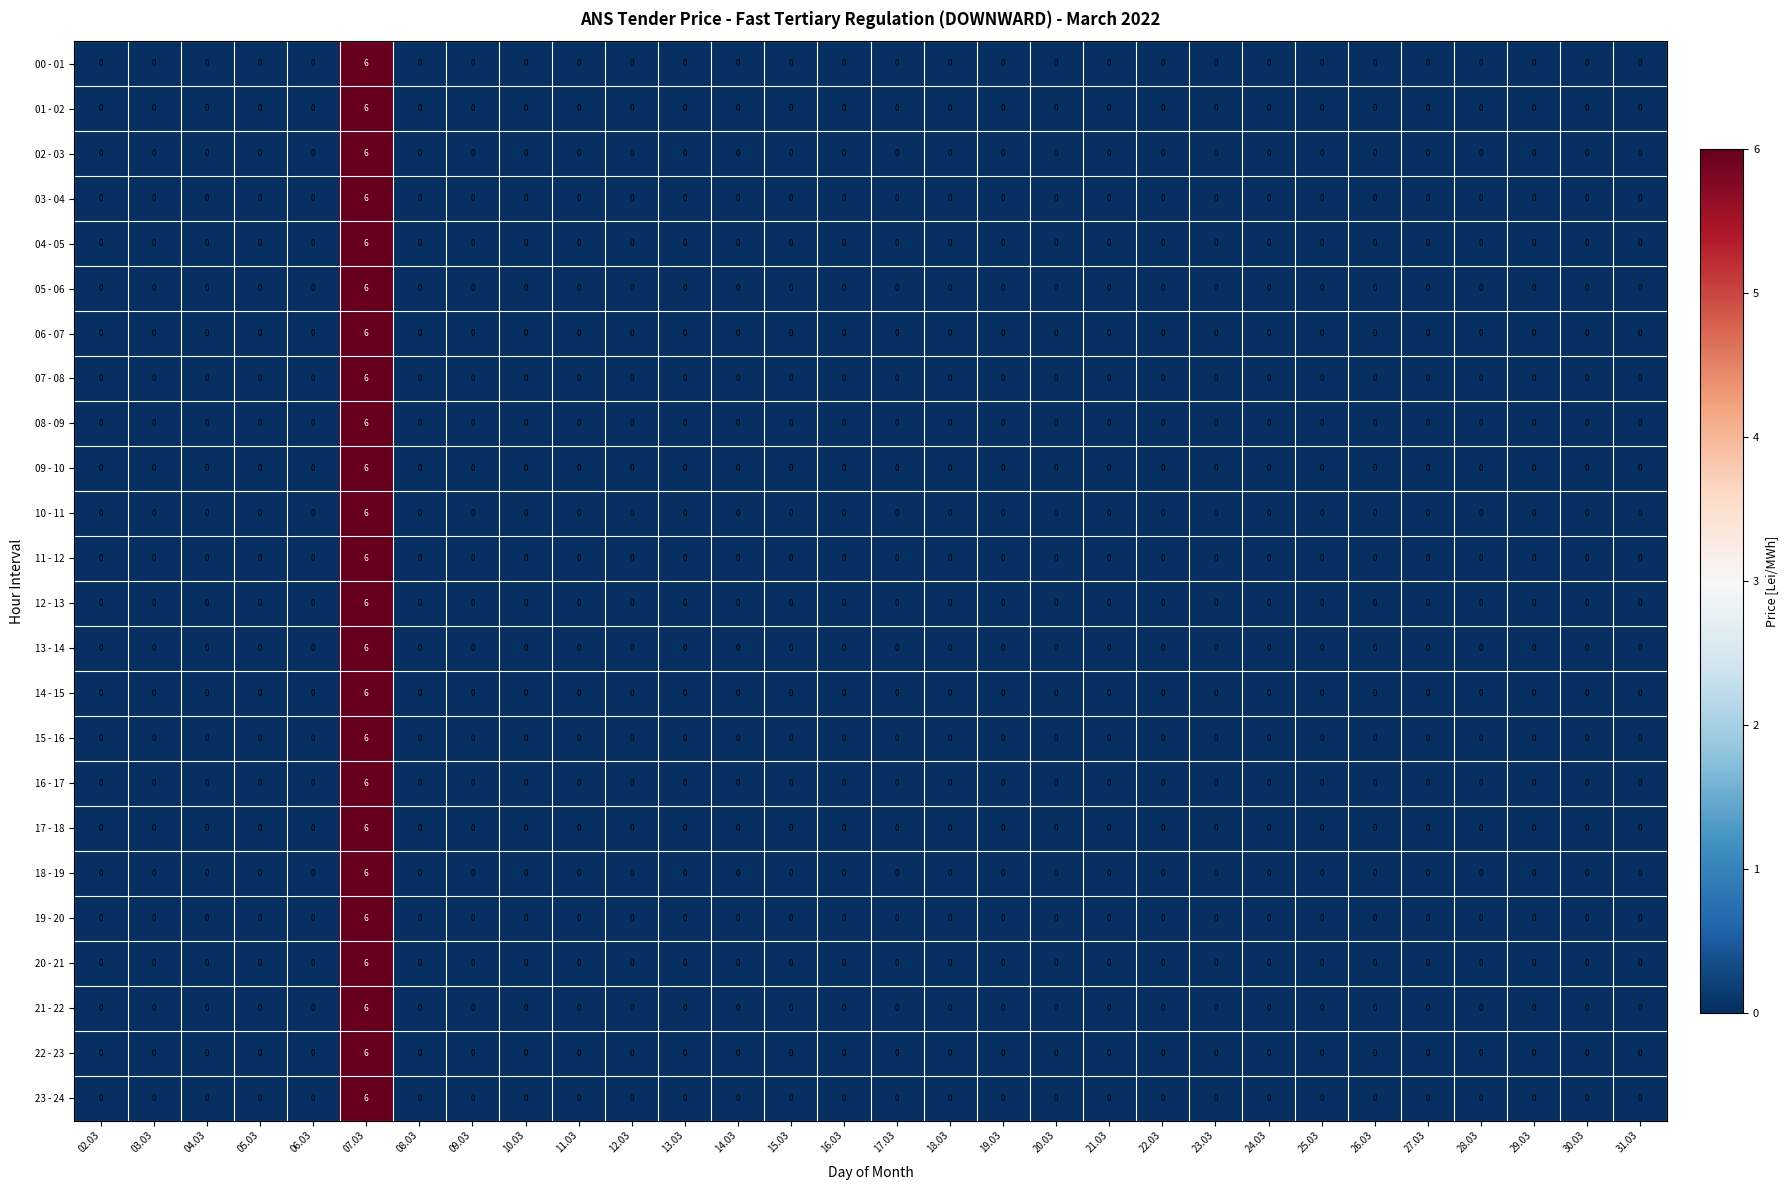

At which category is the sum across all series the highest?

07.03